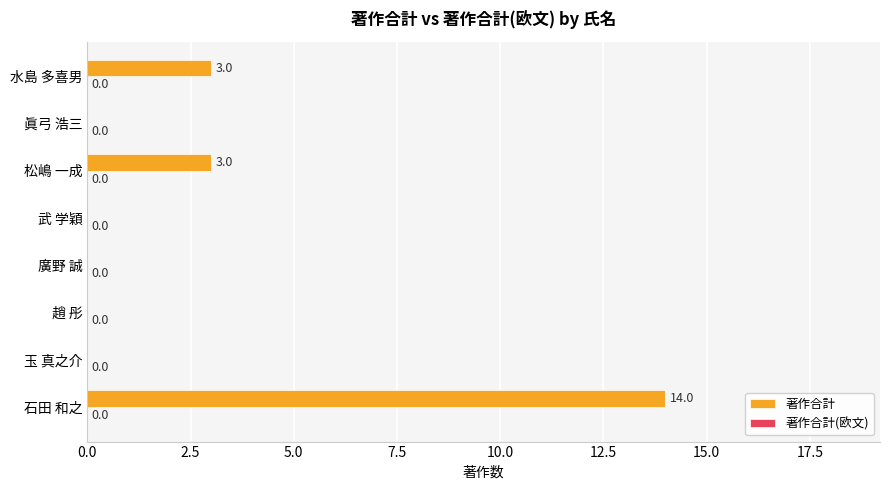

Count the number of categories in the chart.

8